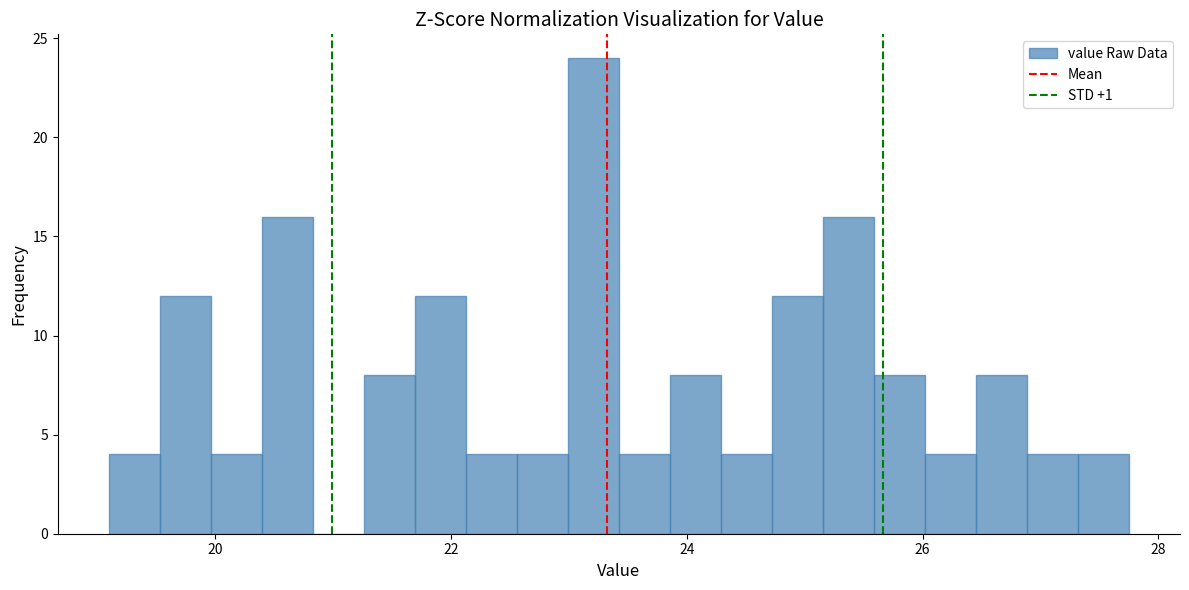

Around what value on the x-axis is the tallest bar? Give the approximate position of its centre, as read against the axis.

23.2